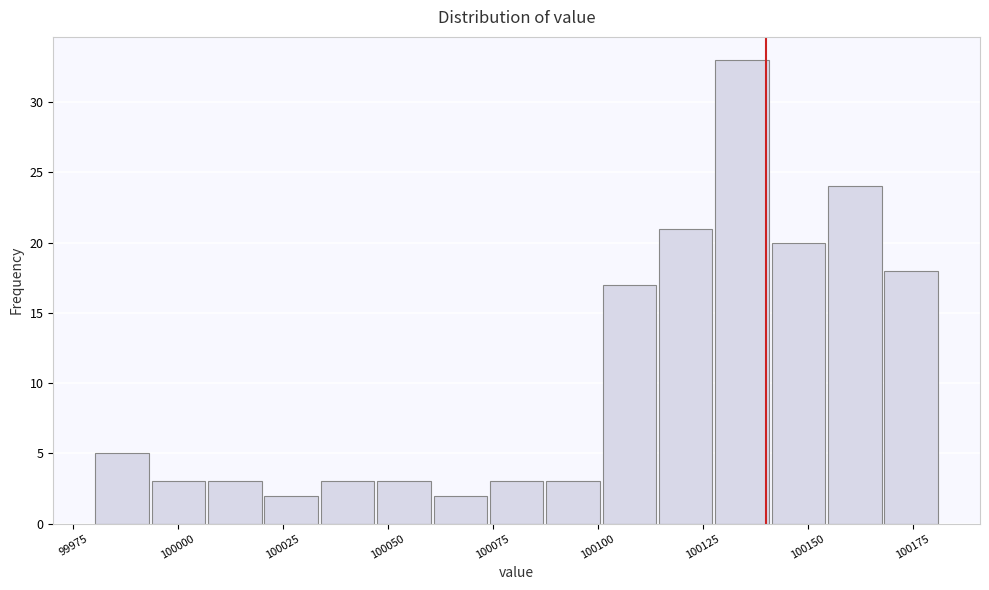

Read against the x-axis, roughly where is the centre of the tallest bar?

100135